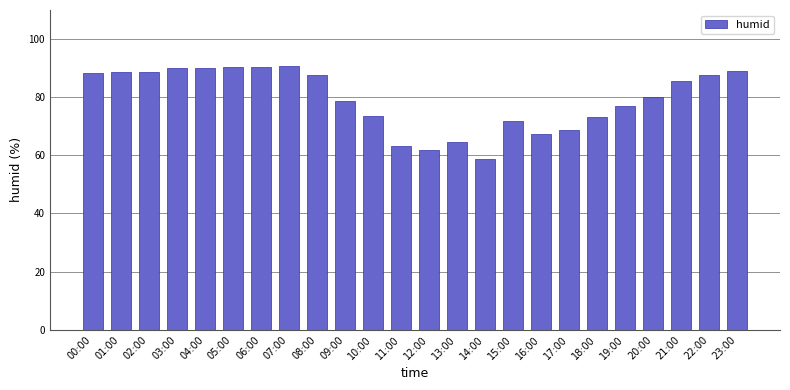

What is the label of the 22nd bar from the right?

02:00